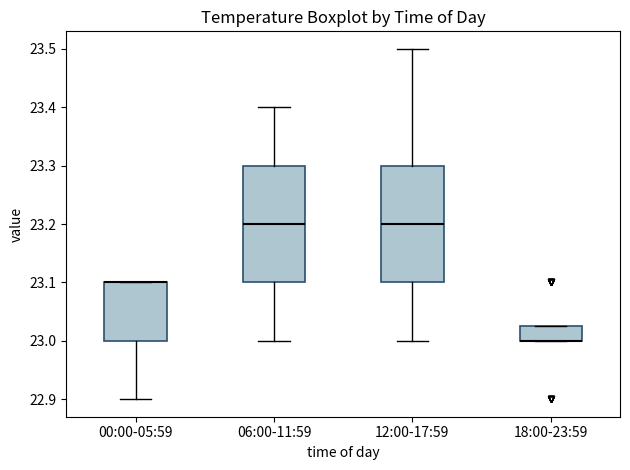

Reading left to right, read every box against the y-axis: the position of its median line, the range the box covers, and the ends of its whiskers. The values are not printed on the chart, so give them approximately, as read against the axis.

00:00-05:59: median 23.10 (drawn on the box's upper edge), box 23.00 to 23.10, whiskers 22.90 to 23.10
06:00-11:59: median 23.20, box 23.10 to 23.30, whiskers 23.00 to 23.40
12:00-17:59: median 23.20, box 23.10 to 23.30, whiskers 23.00 to 23.50
18:00-23:59: median 23.00 (drawn on the box's lower edge), box 23.00 to 23.03, whiskers 23.00 to 23.03